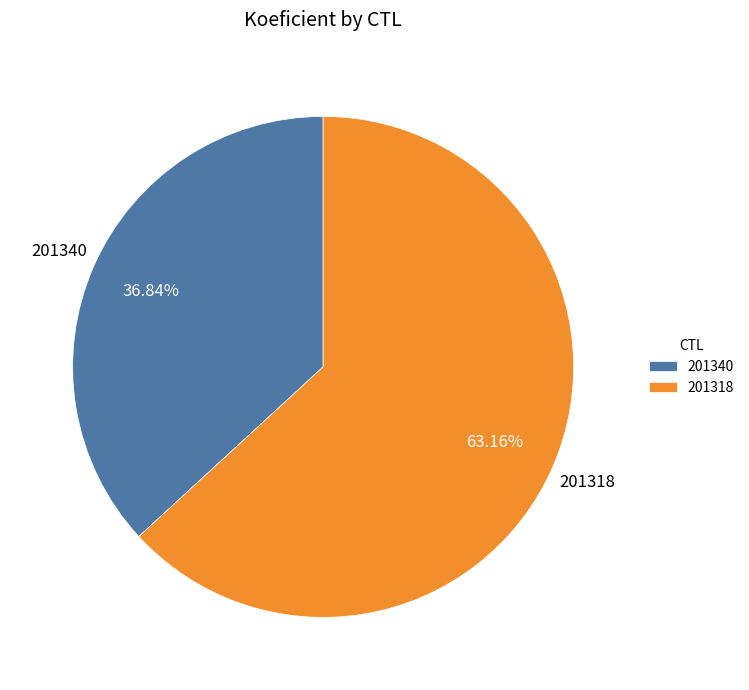

How many segments does this pie chart have?

2